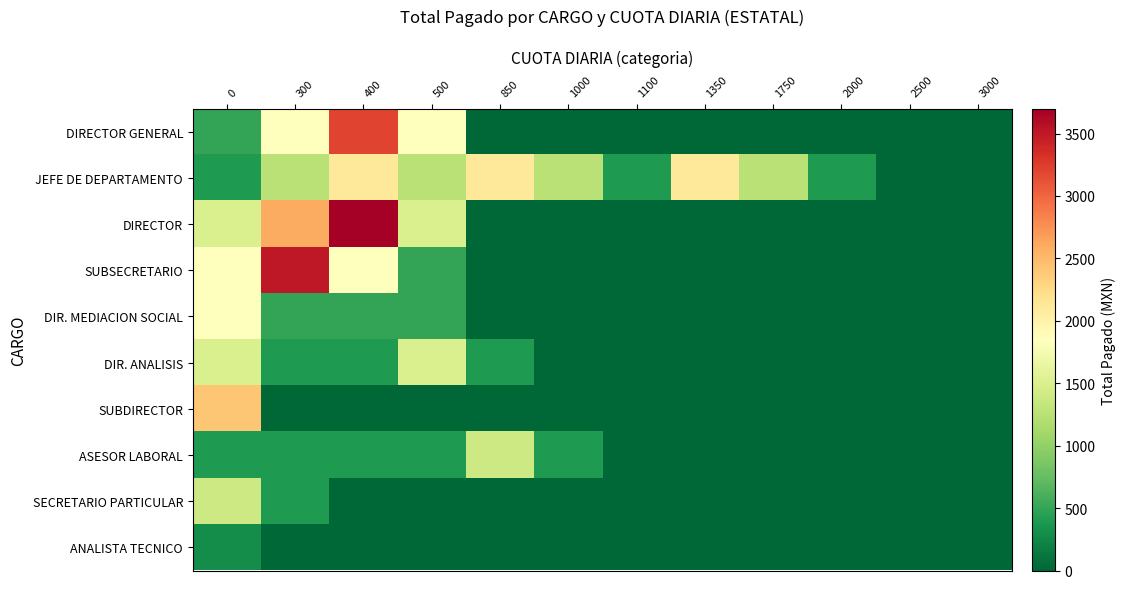

Which series has the largest range (max minus min)?

DIRECTOR